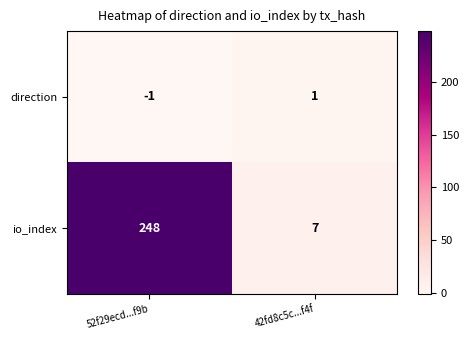

What value does the io_index series have at 52f29ecd...f9b, to the nearest 5?

250